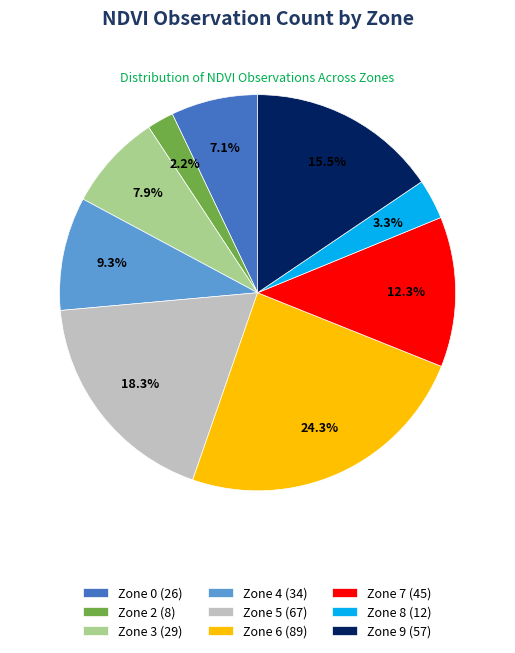

What is the largest slice in the pie chart?

Zone 6